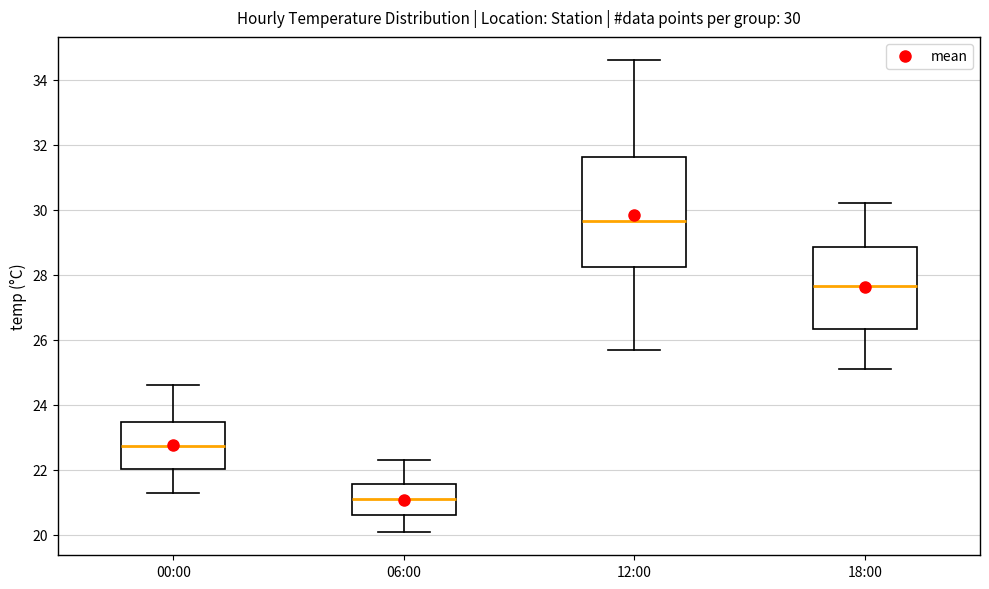

Which box has the highest median line?

12:00